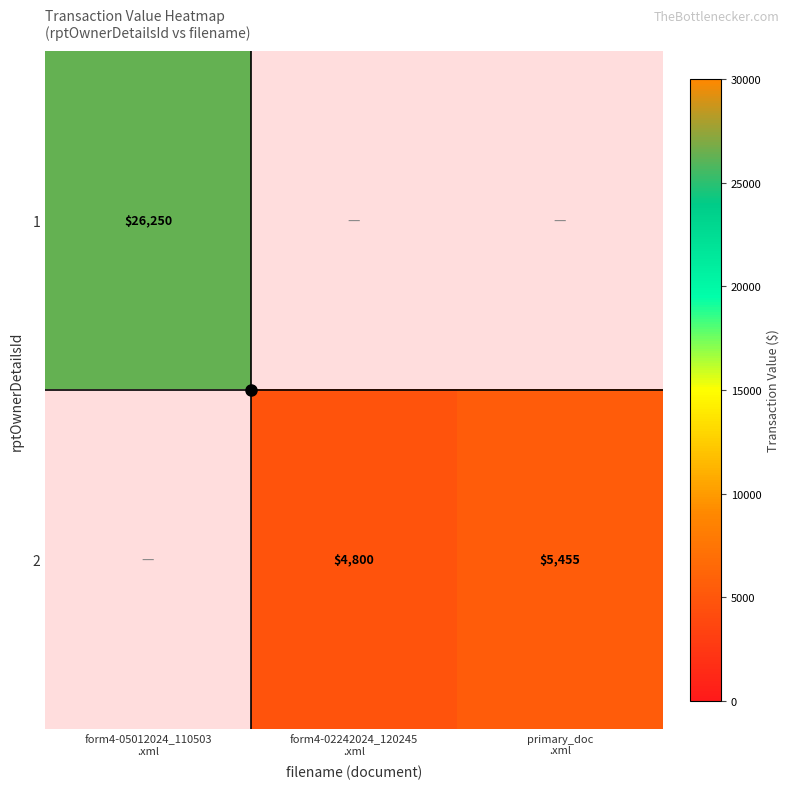

How many positive values does the 1 series have?

1